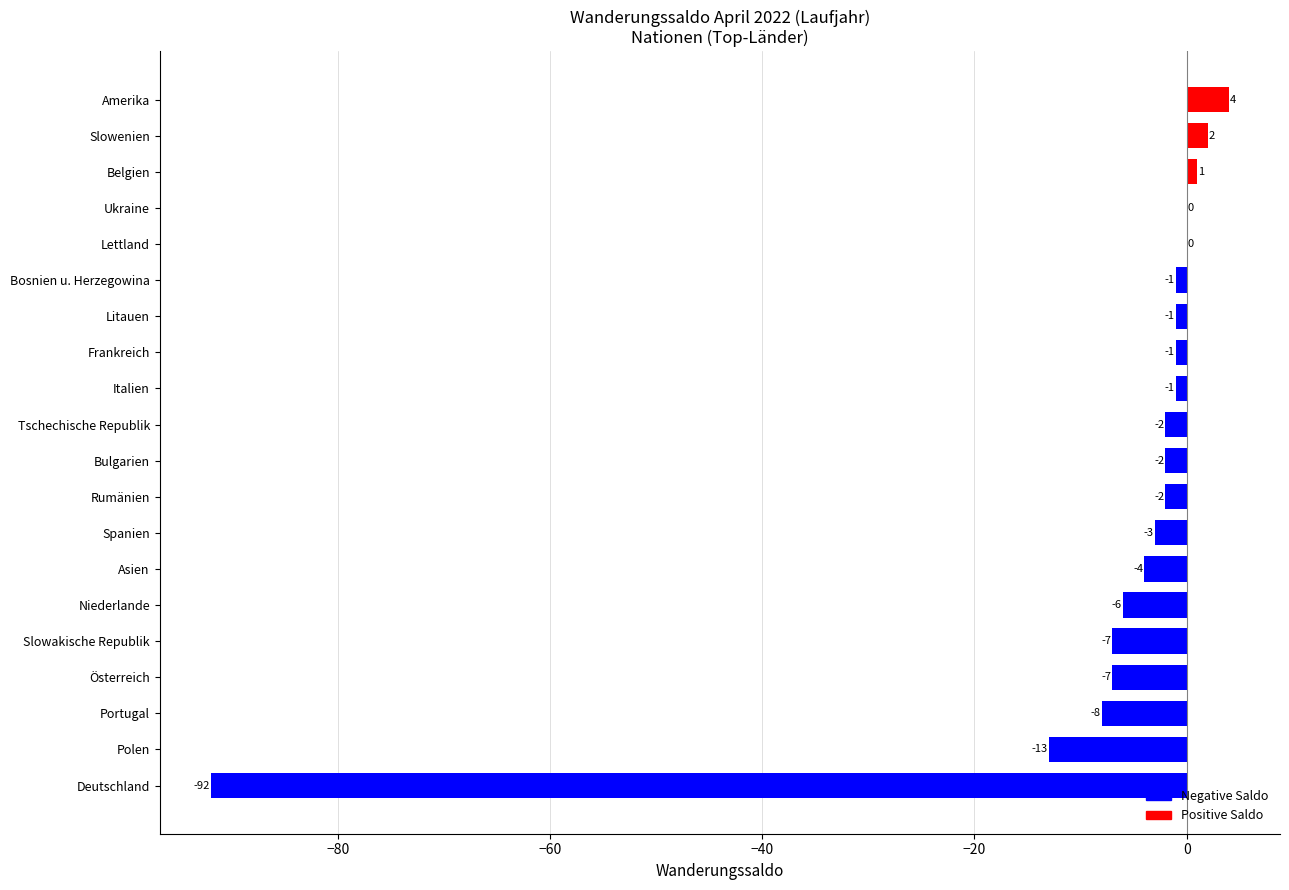

What is the average value?

-7